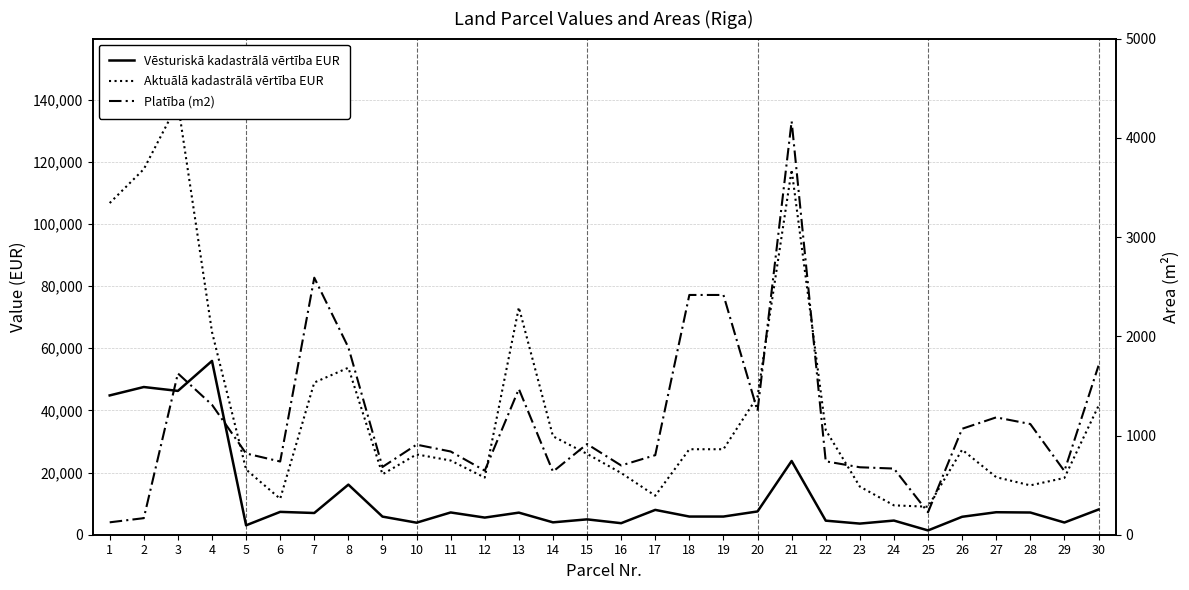

What is the difference between the highest and lowest values at 24?

8785.0